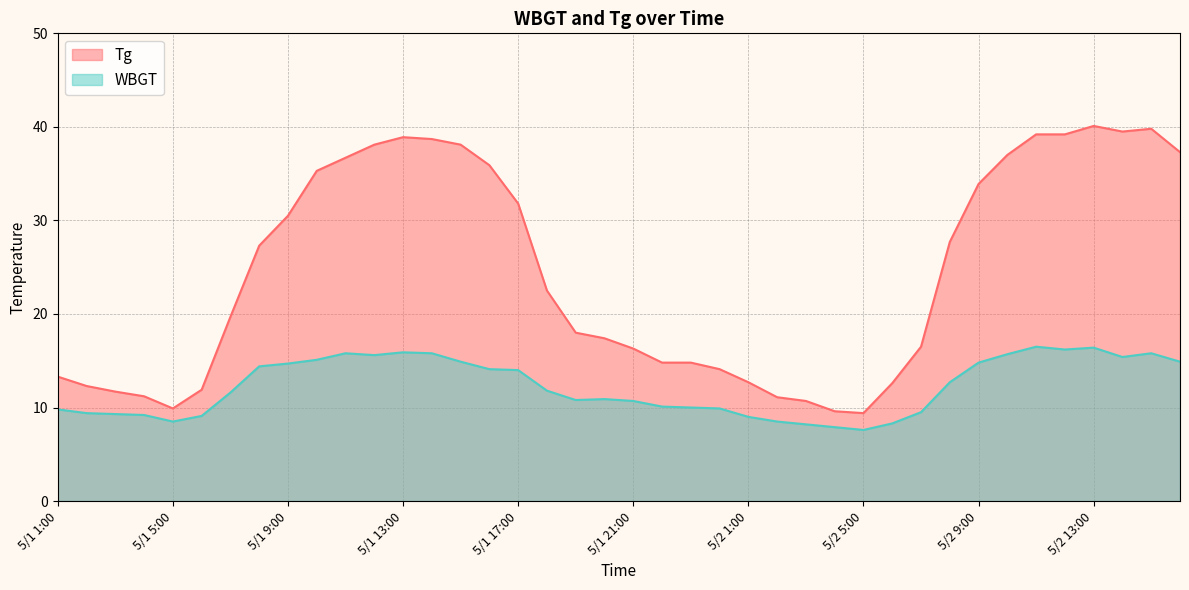

The value of WBGT at 5/1 23:00 is 10.0. True or false?

True